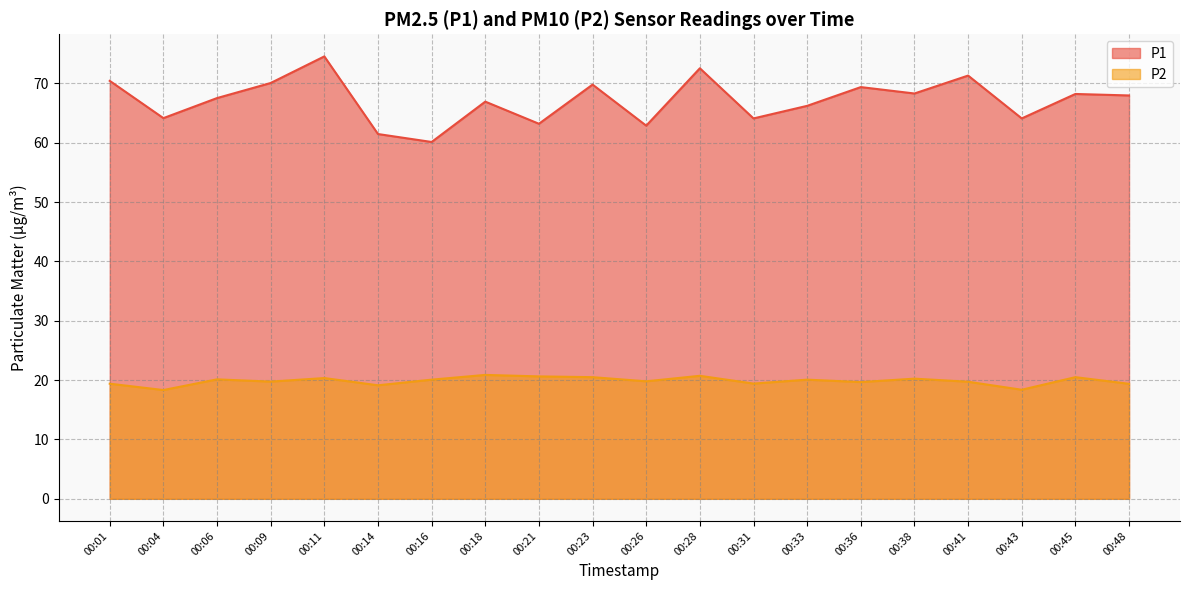

What is the maximum value for P1?

74.5